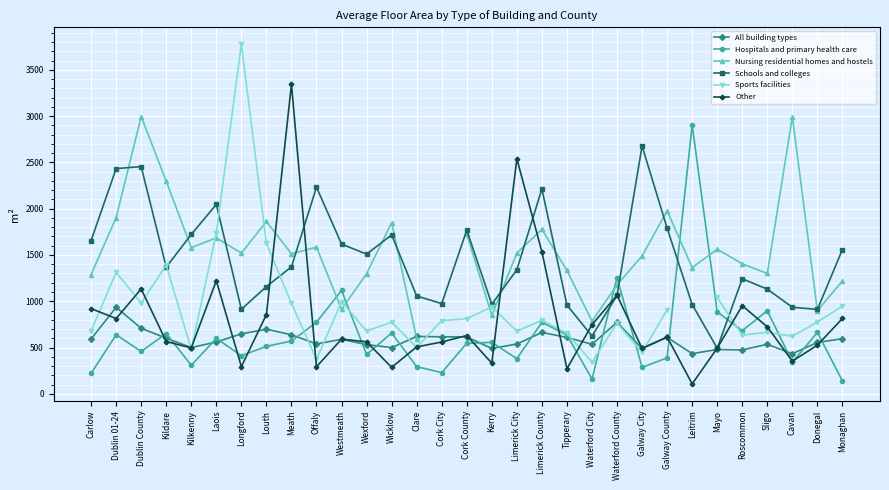

At Mayo, list the series in order from largest to smallest.

Nursing residential homes and hostels, Sports facilities, Hospitals and primary health care, Schools and colleges, Other, All building types